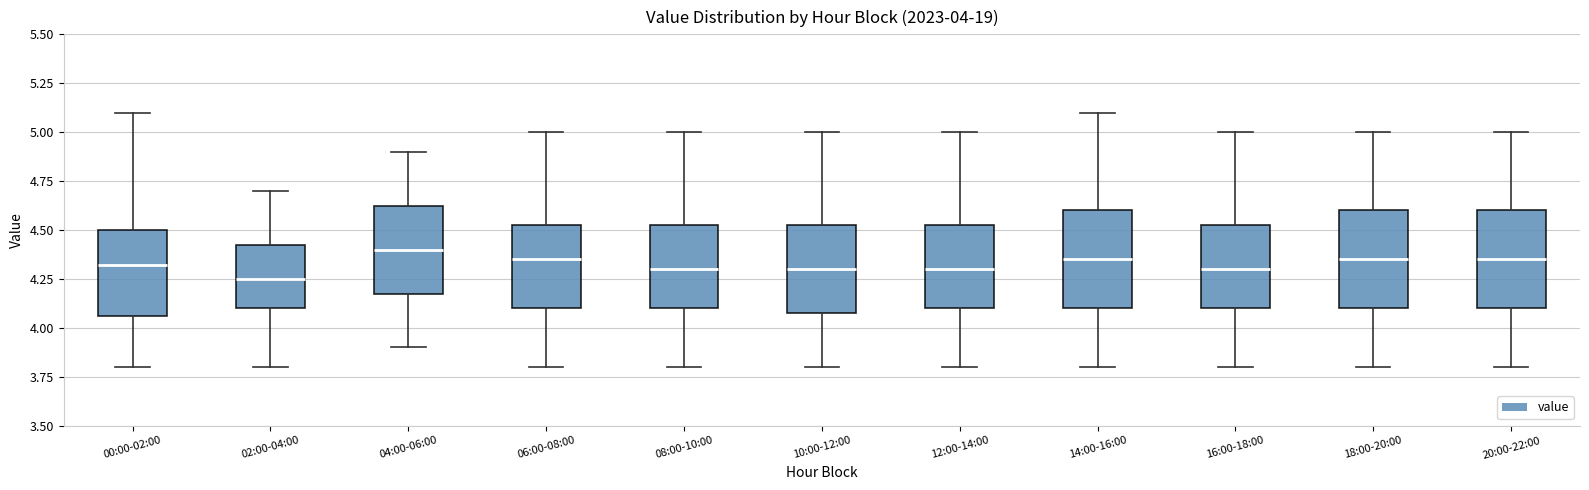

Which box has the highest median line?

04:00-06:00